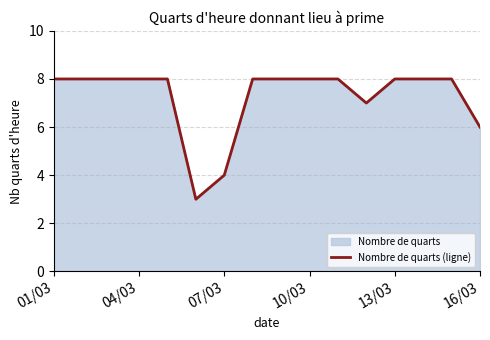

Which has a higher value, 10/03 or 16/03?

10/03